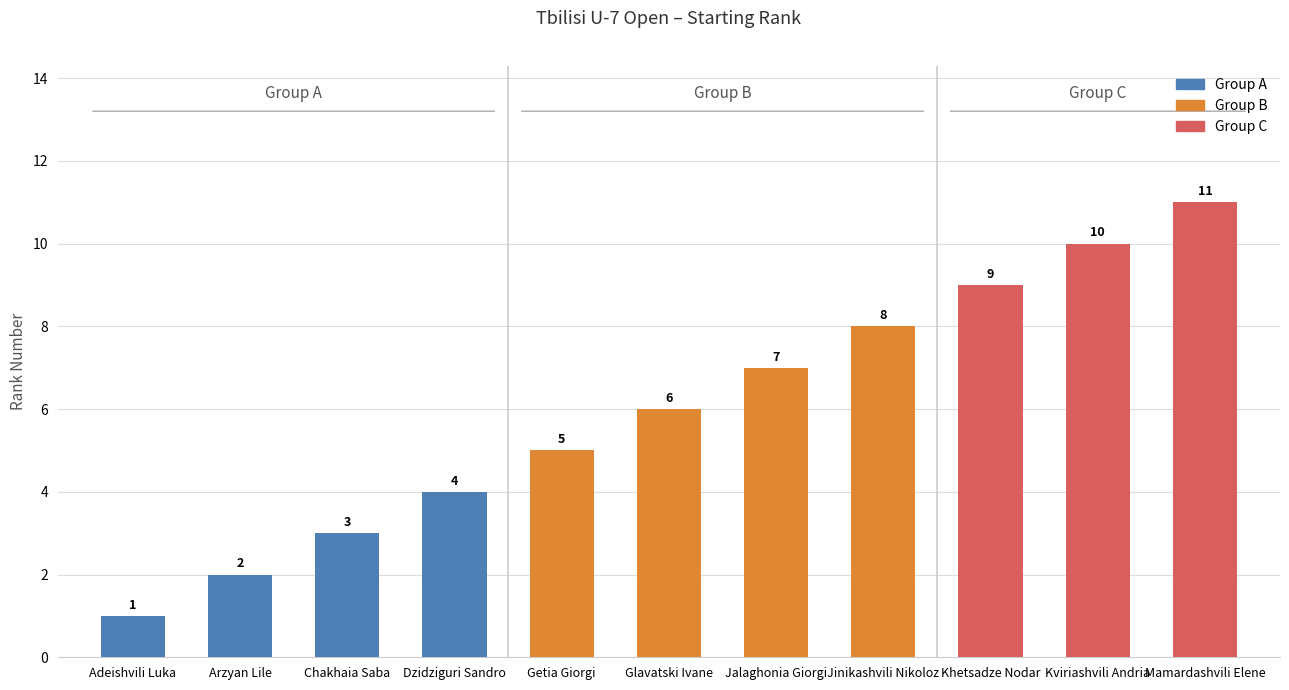

What is the maximum value shown in the chart?

11